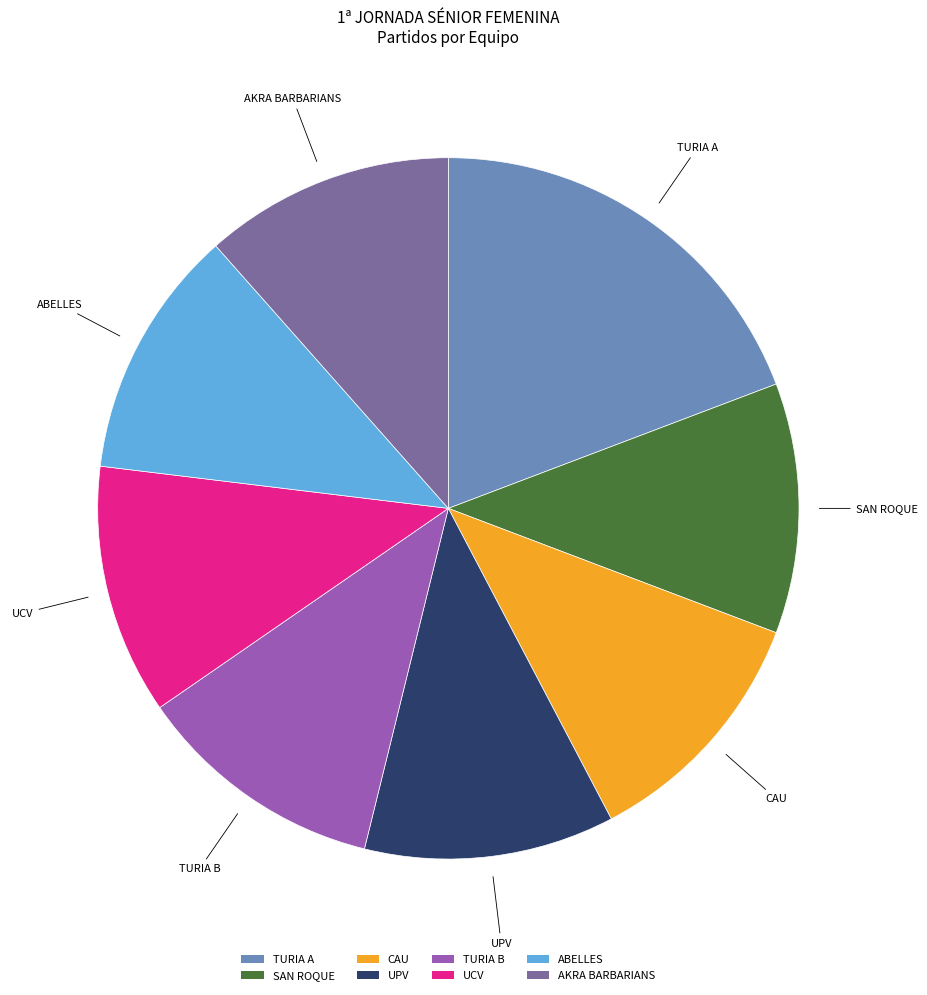

Which category has the biggest portion of the pie?

TURIA A